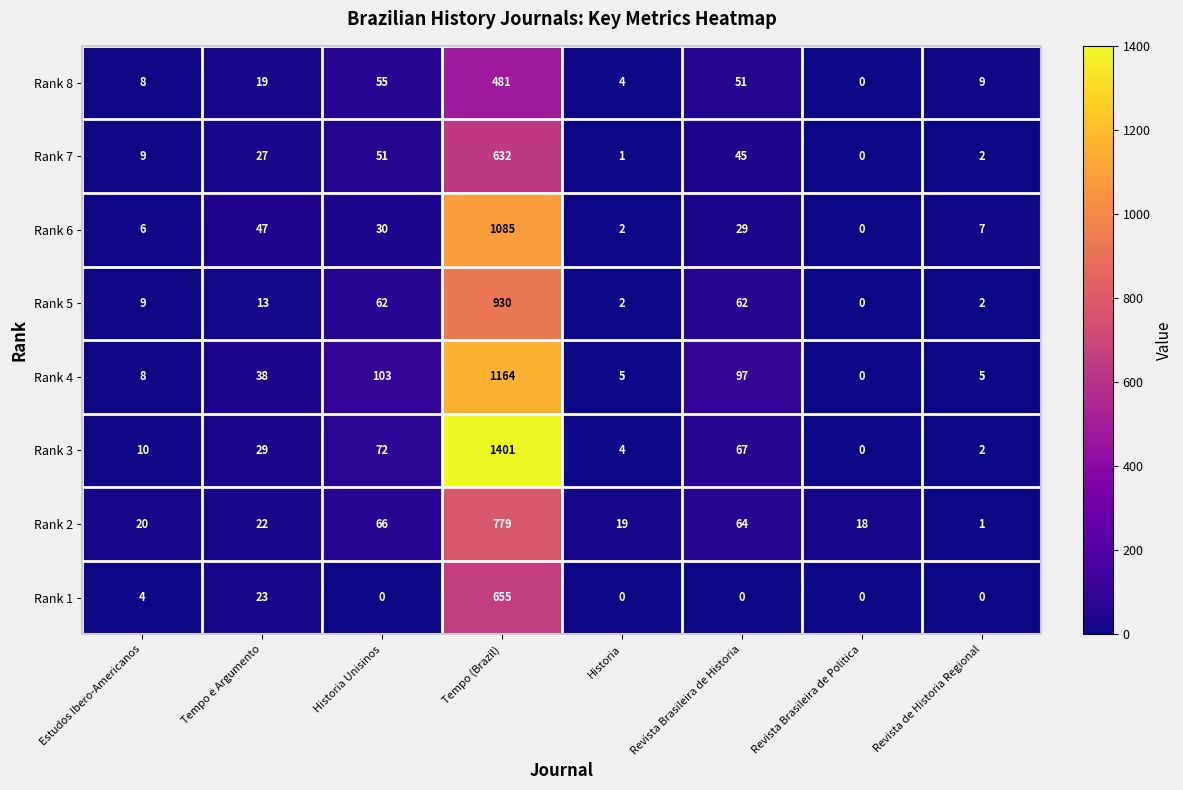

Which series changed the most between Tempo (Brazil) and Revista Brasileira de Politica?

Rank 3